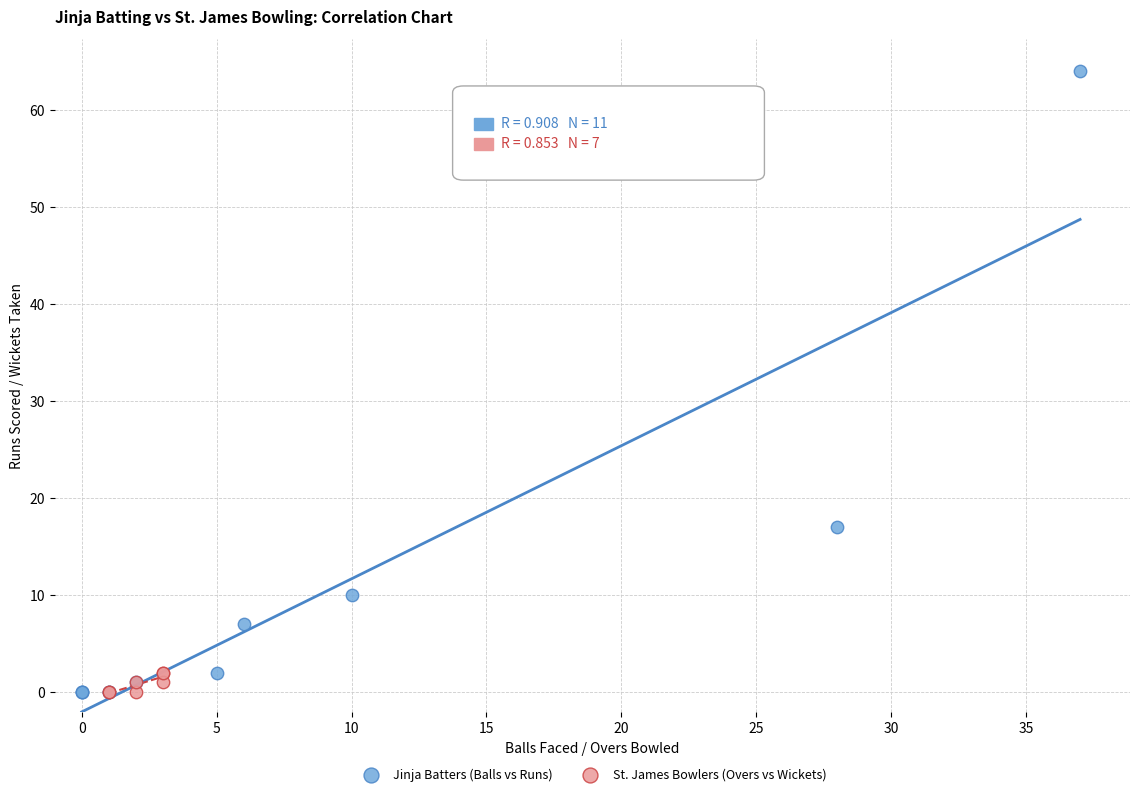

Which series reaches the maximum Y coordinate?

Jinja Batters (Balls vs Runs)